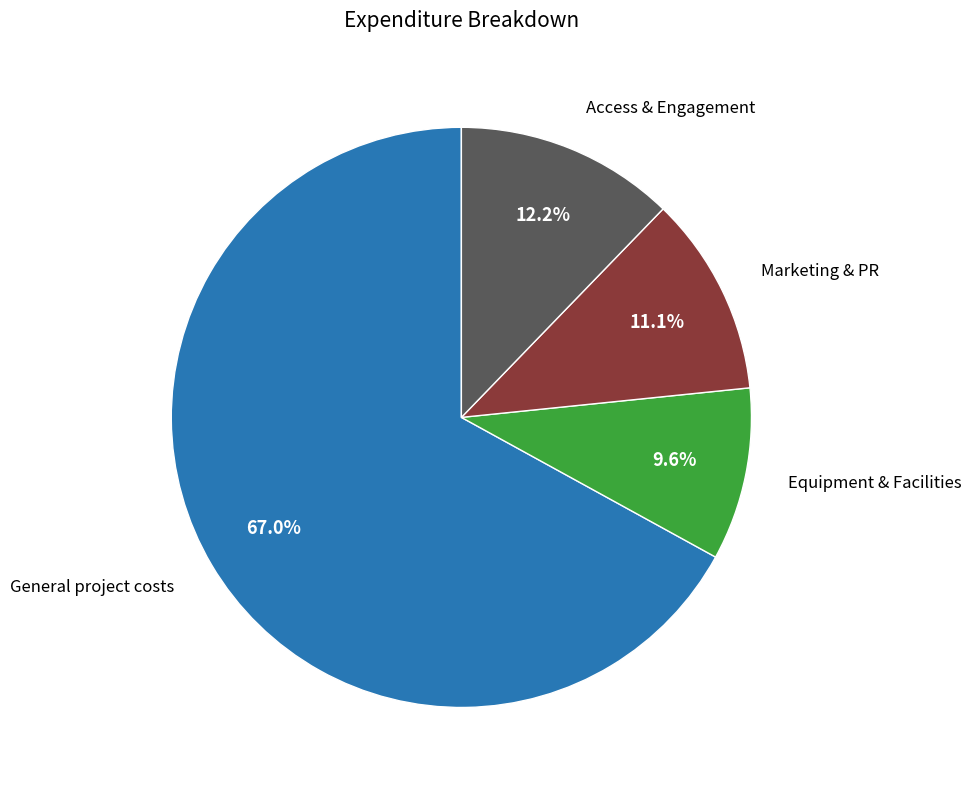

Is there any slice that represents more than half of the pie?

Yes